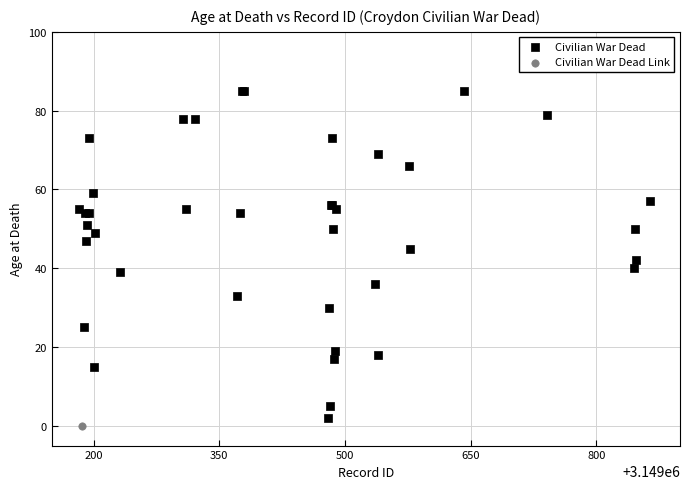

What are all the series names shown in the legend?

Civilian War Dead, Civilian War Dead Link